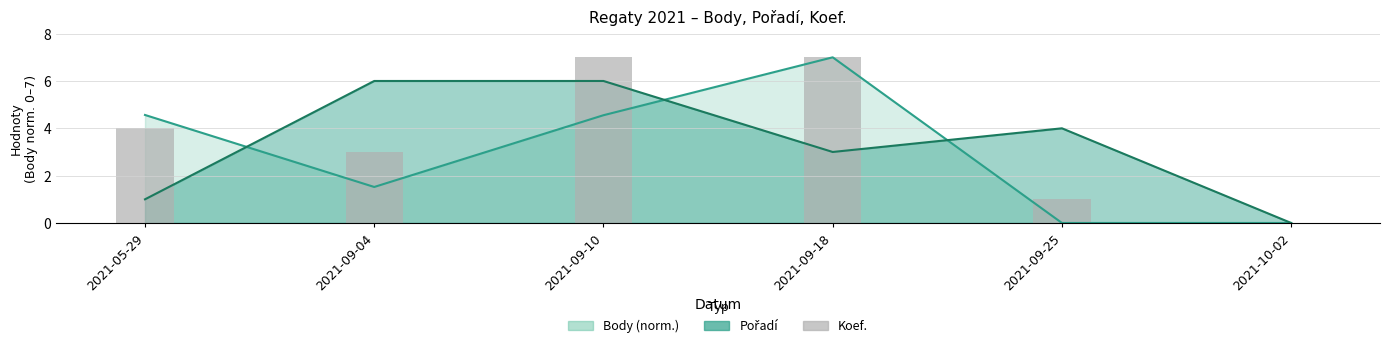

Rank the categories by value from highest to lowest.

2021-09-10, 2021-09-18, 2021-05-29, 2021-09-04, 2021-09-25, 2021-10-02